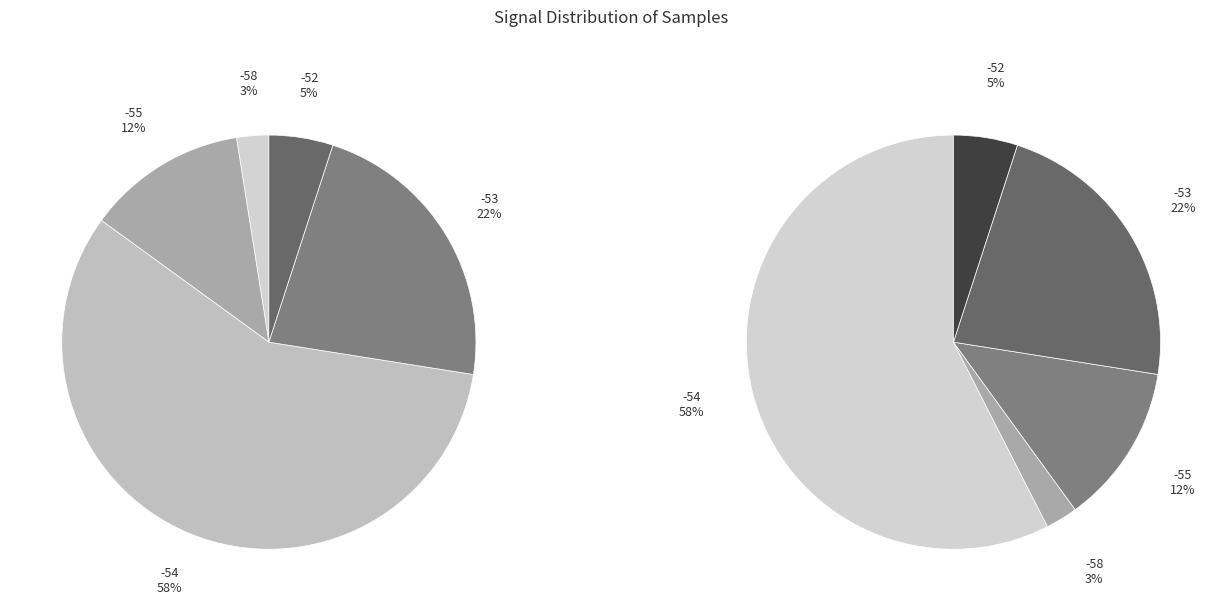

Which category has the biggest portion of the pie?

-54